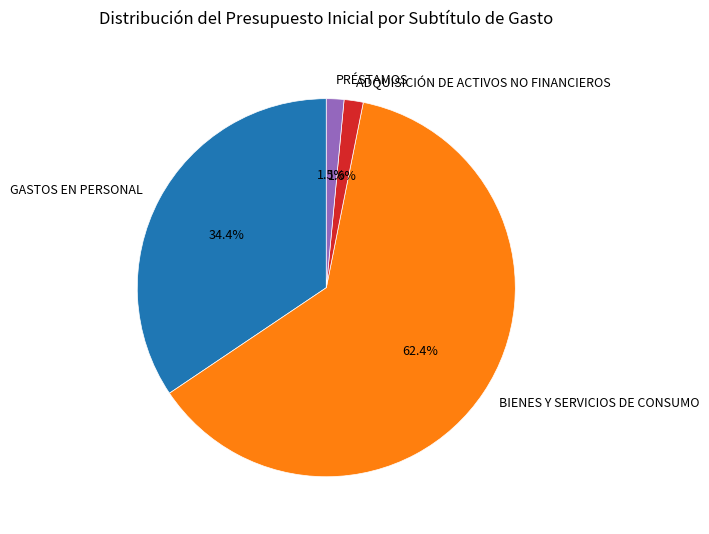

Between ADQUISICIÓN DE ACTIVOS NO FINANCIEROS and GASTOS EN PERSONAL, which is larger?

GASTOS EN PERSONAL